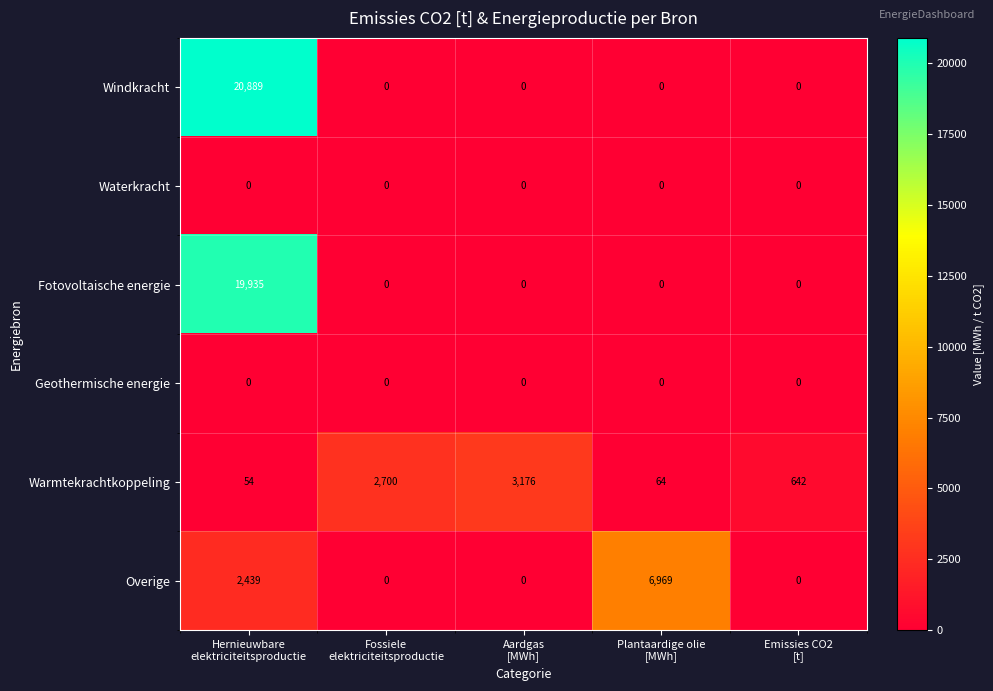

What is the maximum value shown in the chart?

20889